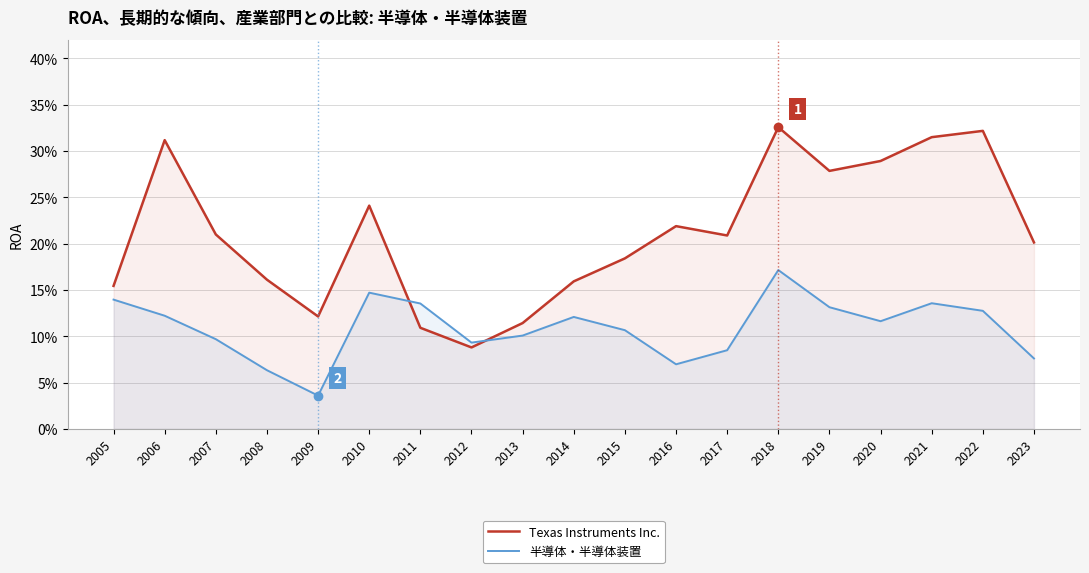

The 半導体・半導体装置 series shows 0.1 at 2021. True or false?

False